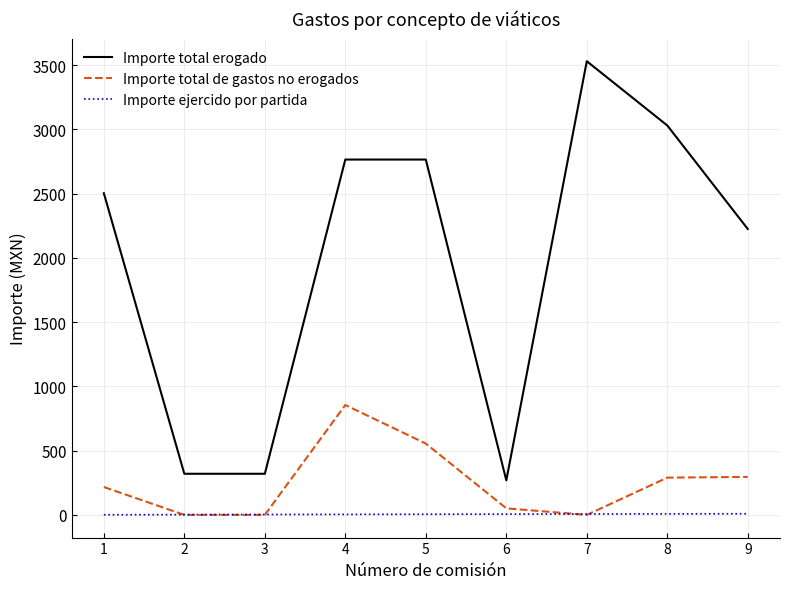

What is the total value across all series at 6?

326.0